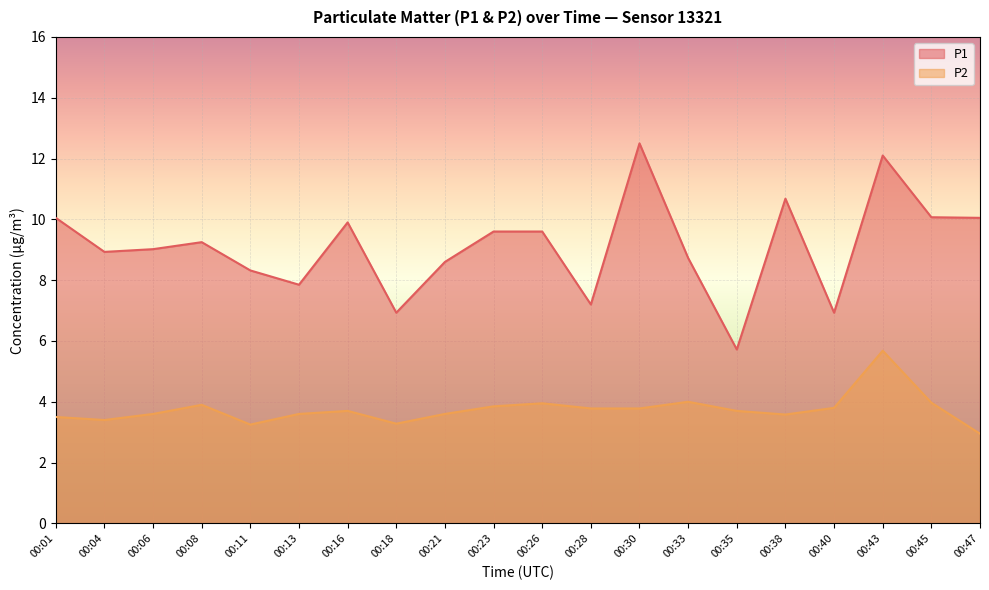

What is the difference between the second highest and minimum values in the P2 series?

1.0